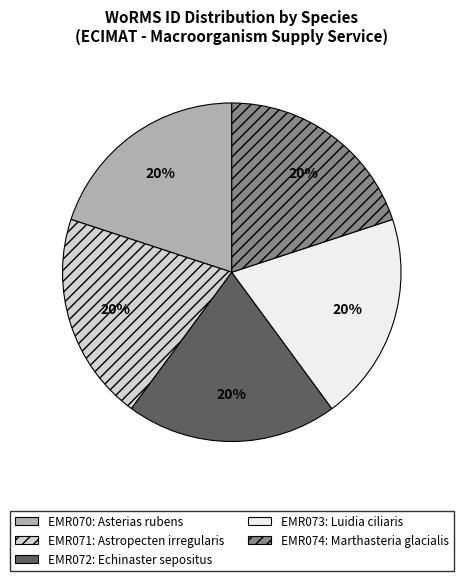

To the nearest percent, what is the average slice percentage?

20%